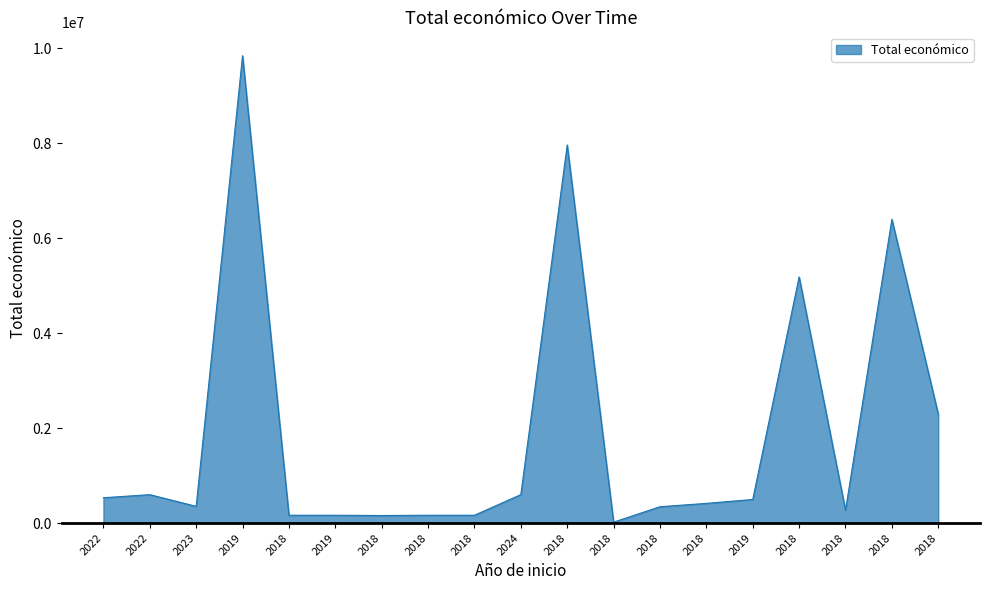

What is the smallest value displayed?

19478